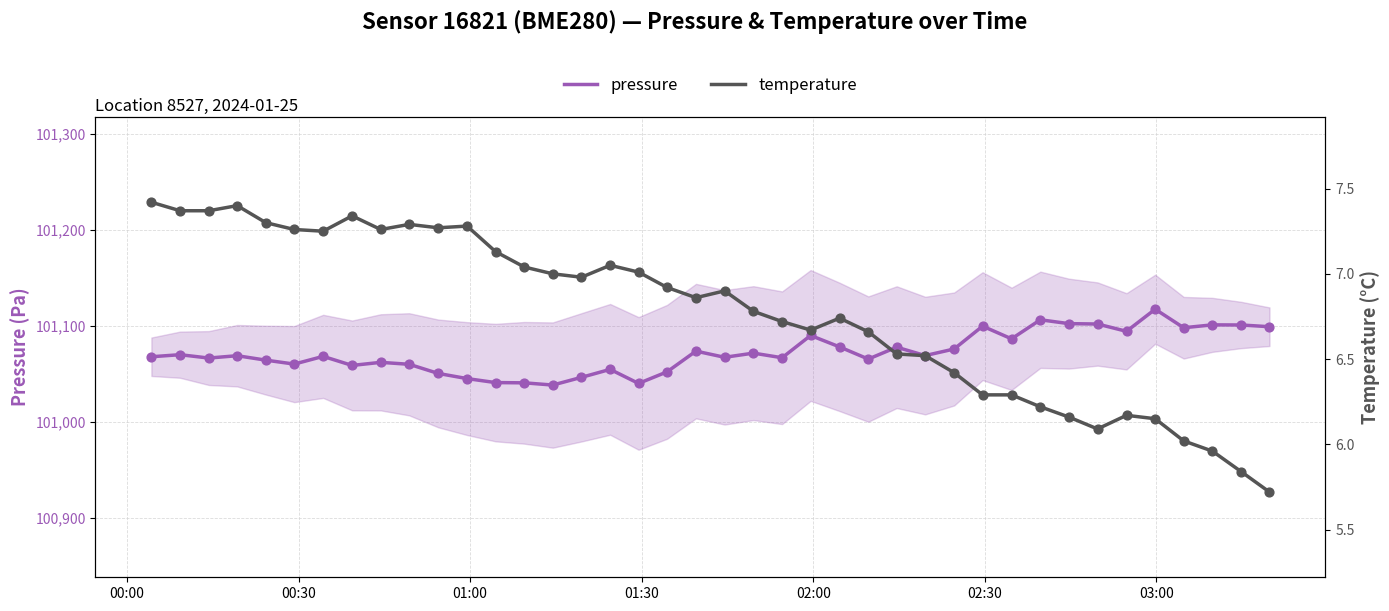

Which series contains the lowest Y value?

temperature